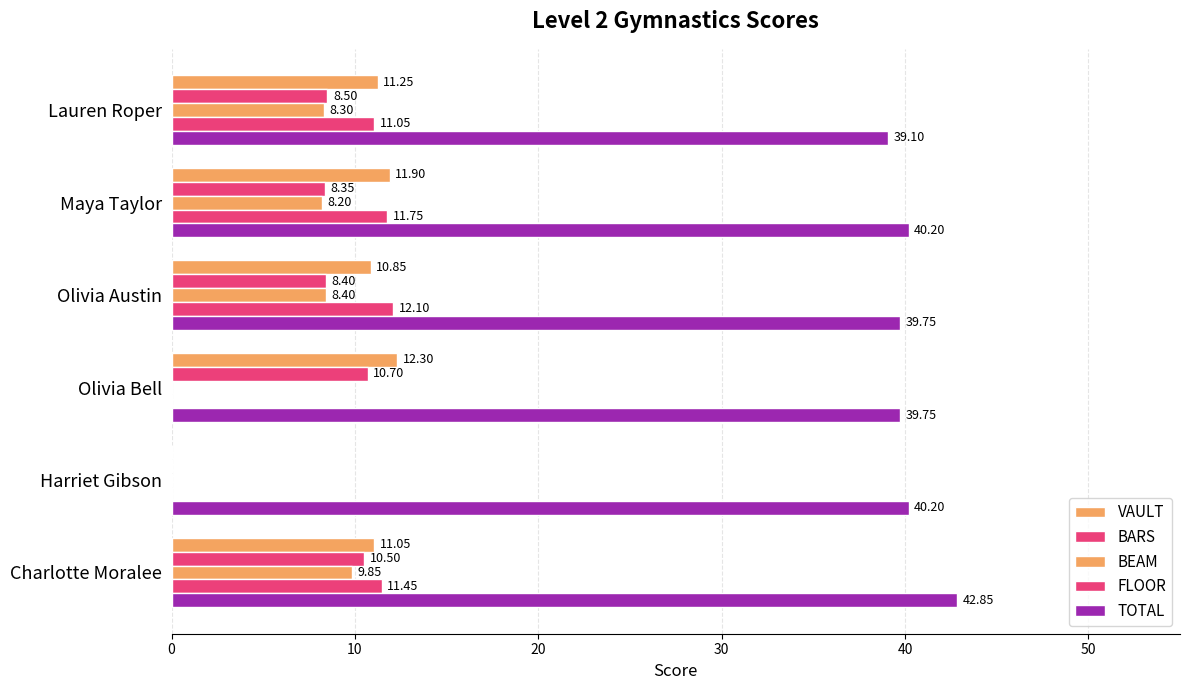

Reading left to right, what are all the values shown in this chart?

VAULT: 0=11.1	10=0.0	20=12.3	30=10.8	40=11.9	50=11.2
BARS: 0=10.5	10=0.0	20=10.7	30=8.4	40=8.3	50=8.5
BEAM: 0=9.8	10=0.0	20=0.0	30=8.4	40=8.2	50=8.3
FLOOR: 0=11.4	10=0.0	20=0.0	30=12.1	40=11.8	50=11.1
TOTAL: 0=42.9	10=40.2	20=39.8	30=39.8	40=40.2	50=39.1